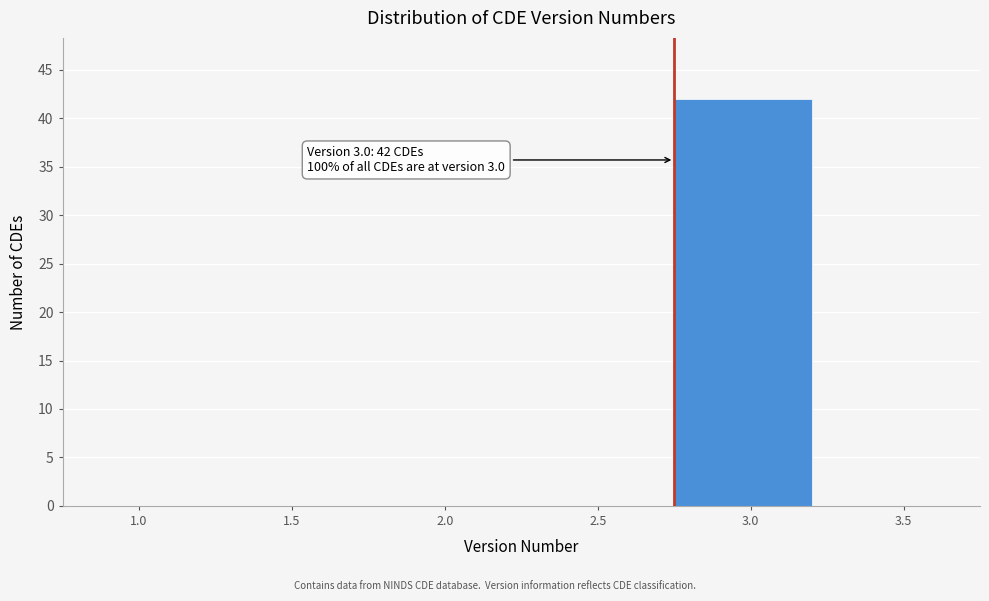

Reading left to right, list all the values displayed in this chart.

1.0=0	1.5=0	2.0=0	2.5=0	3.0=42	3.5=0